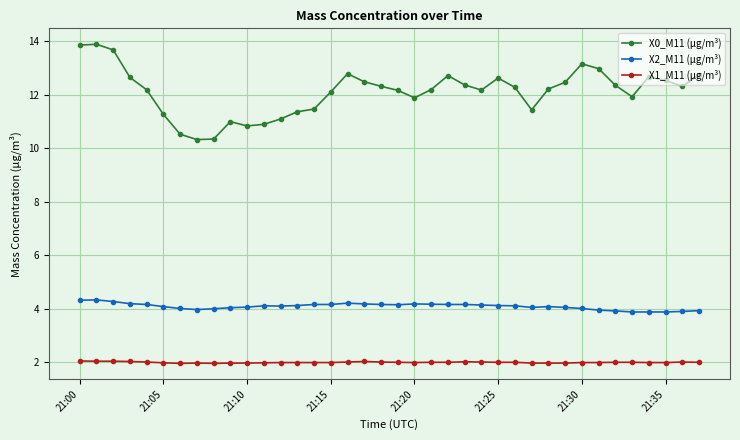

Which series has the largest total across all categories?

X0_M11 (μg/m³)